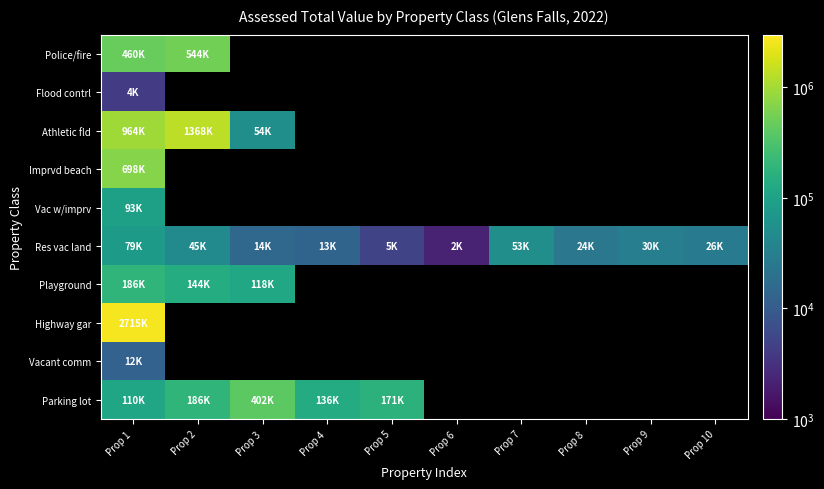

At which label does Vacant comm reach its minimum?

Prop 1